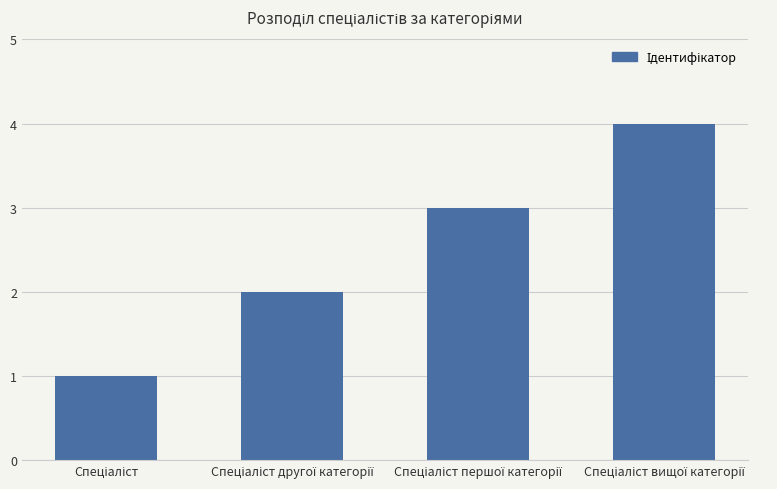

What is the difference between the maximum and minimum values?

3